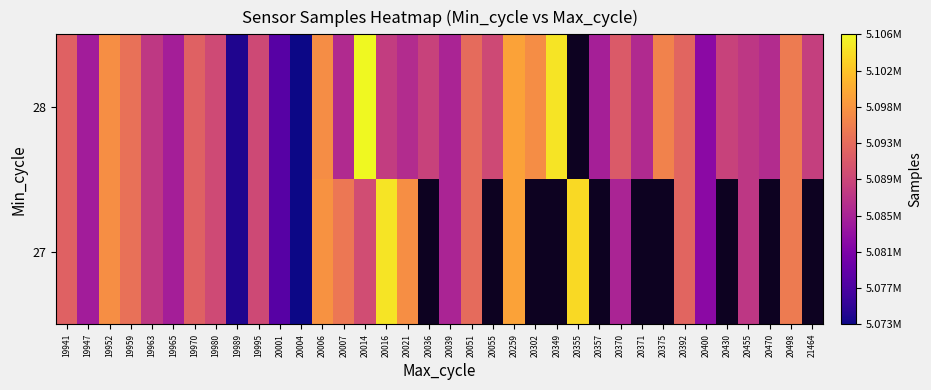

What is the highest value of the 28 series?

5106495.0